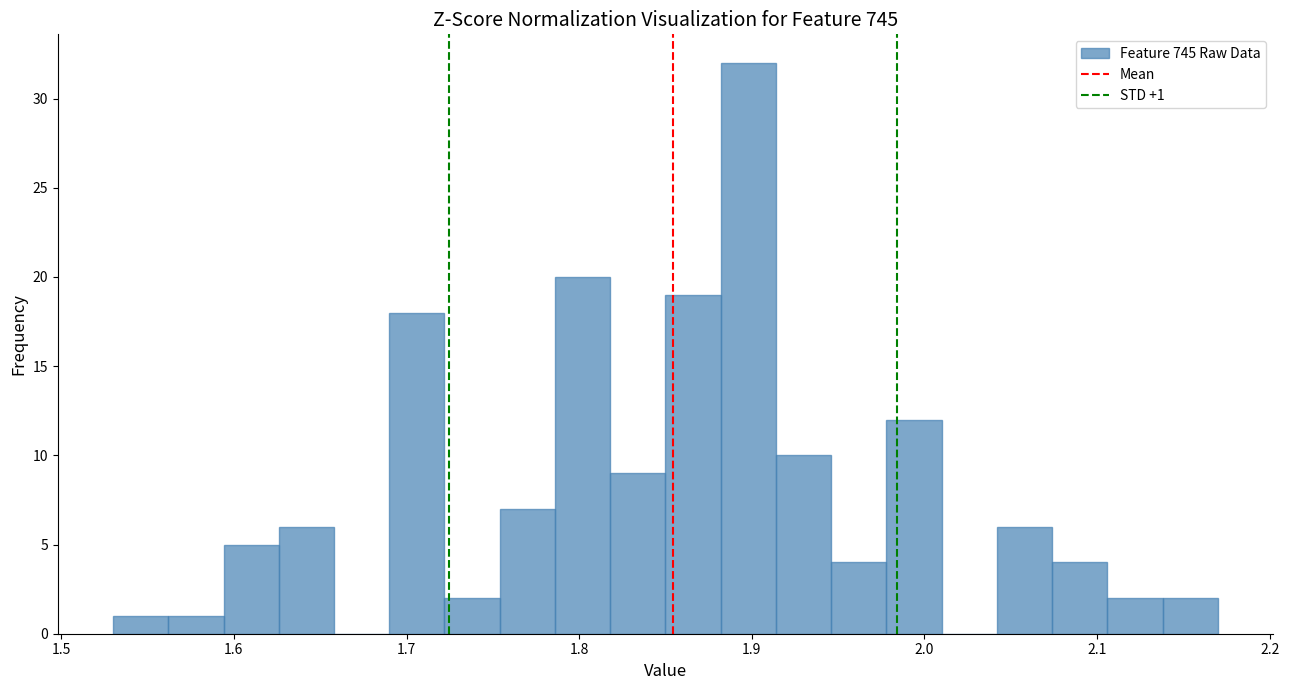

Around what value on the x-axis is the tallest bar? Give the approximate position of its centre, as read against the axis.

1.90